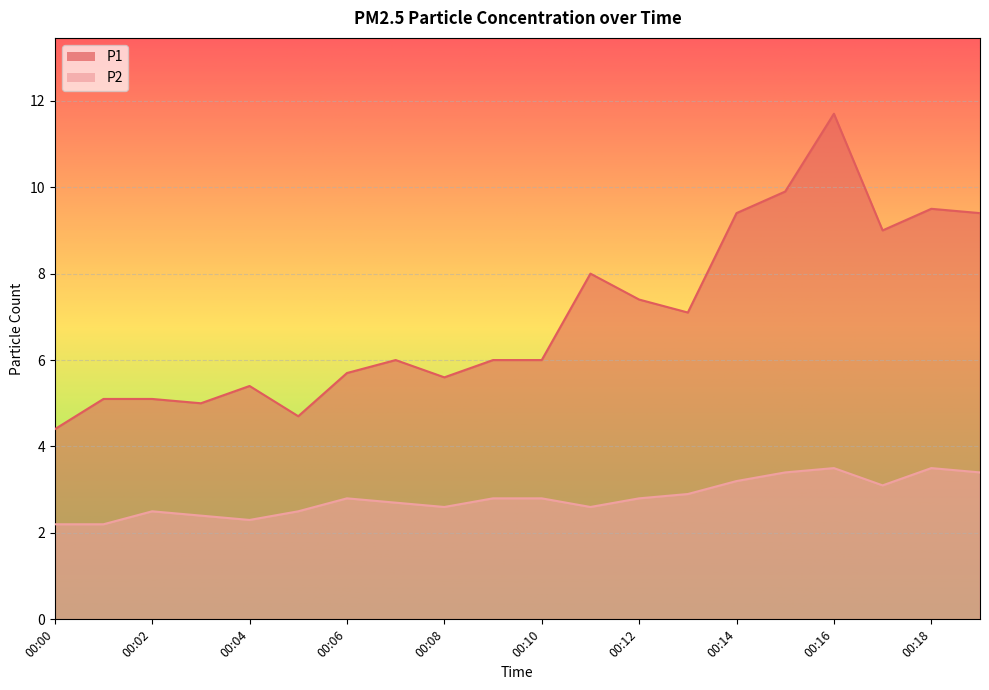

Reading left to right, list all the values displayed in this chart.

P1: 4.4	5.1	5.1	5.0	5.4	4.7	5.7	6.0	5.6	6.0	6.0	8.0	7.4	7.1	9.4	9.9	11.7	9.0	9.5	9.4
P2: 2.2	2.2	2.5	2.4	2.3	2.5	2.8	2.7	2.6	2.8	2.8	2.6	2.8	2.9	3.2	3.4	3.5	3.1	3.5	3.4